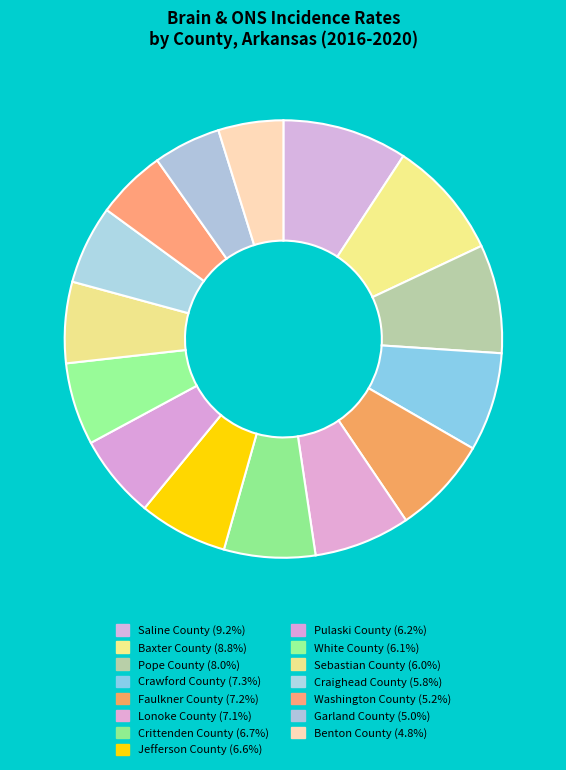

True or false: Crawford County accounts for 2% of the total.

False